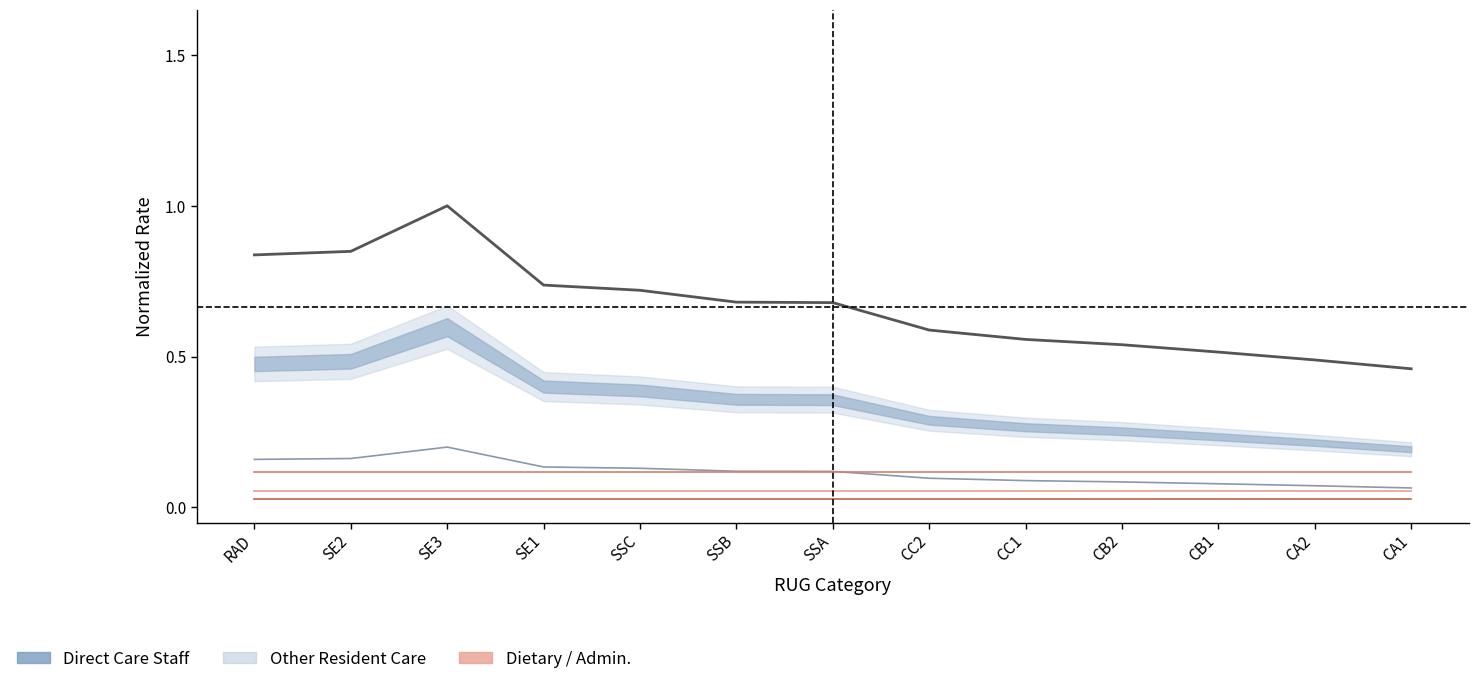

True or false: General and Admin. and Total Rate intersect in this chart.

False